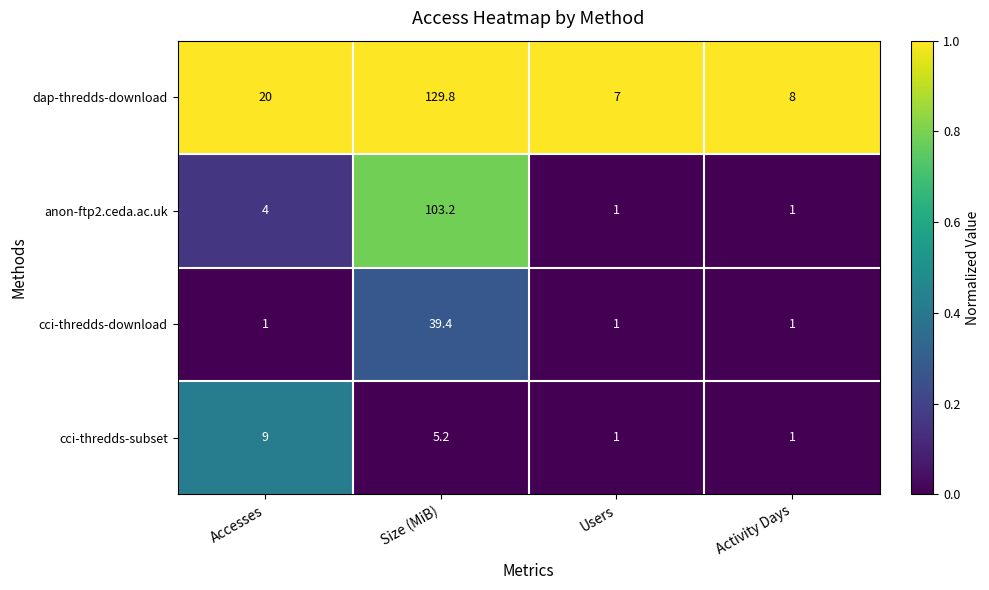

At which category is the sum across all series the highest?

Size (MiB)